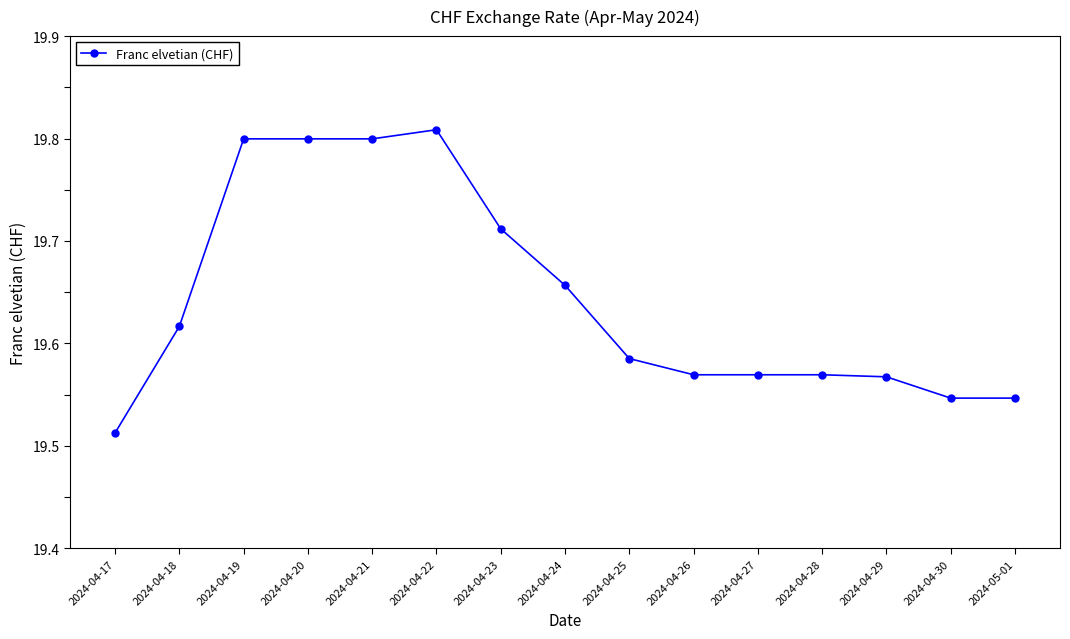

What position from the right is 2024-04-22?

10